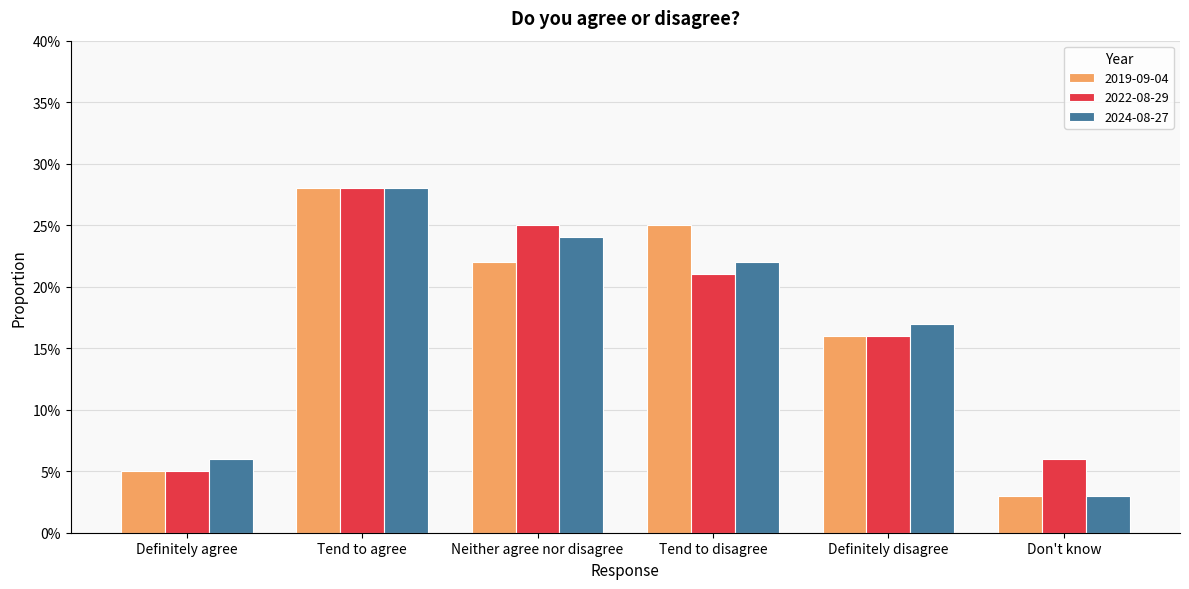

Are the bars grouped side by side (vs. stacked)?

Yes